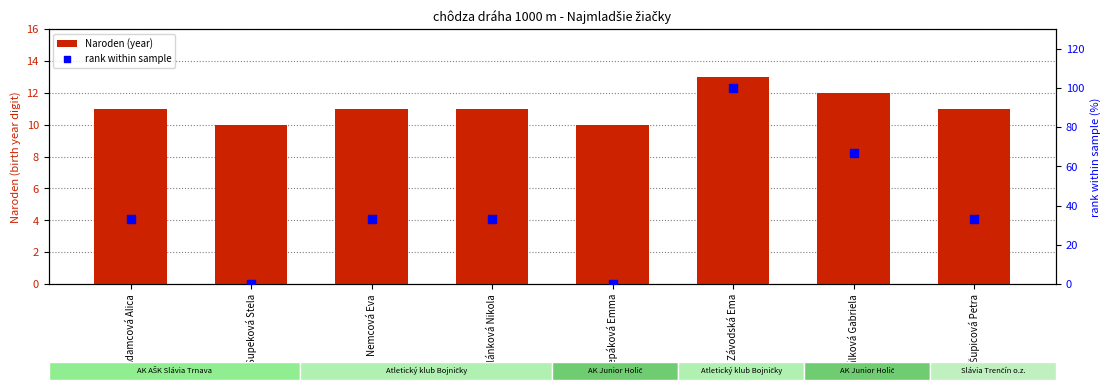

At how many categories does at least one series exceed 60?

2